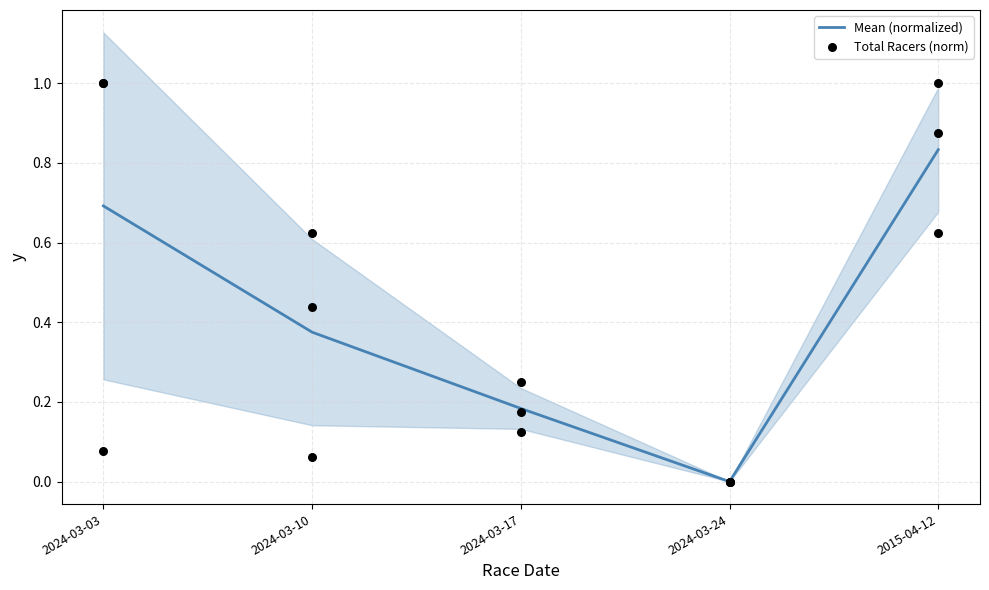

At how many categories does at least one series exceed 0?

4